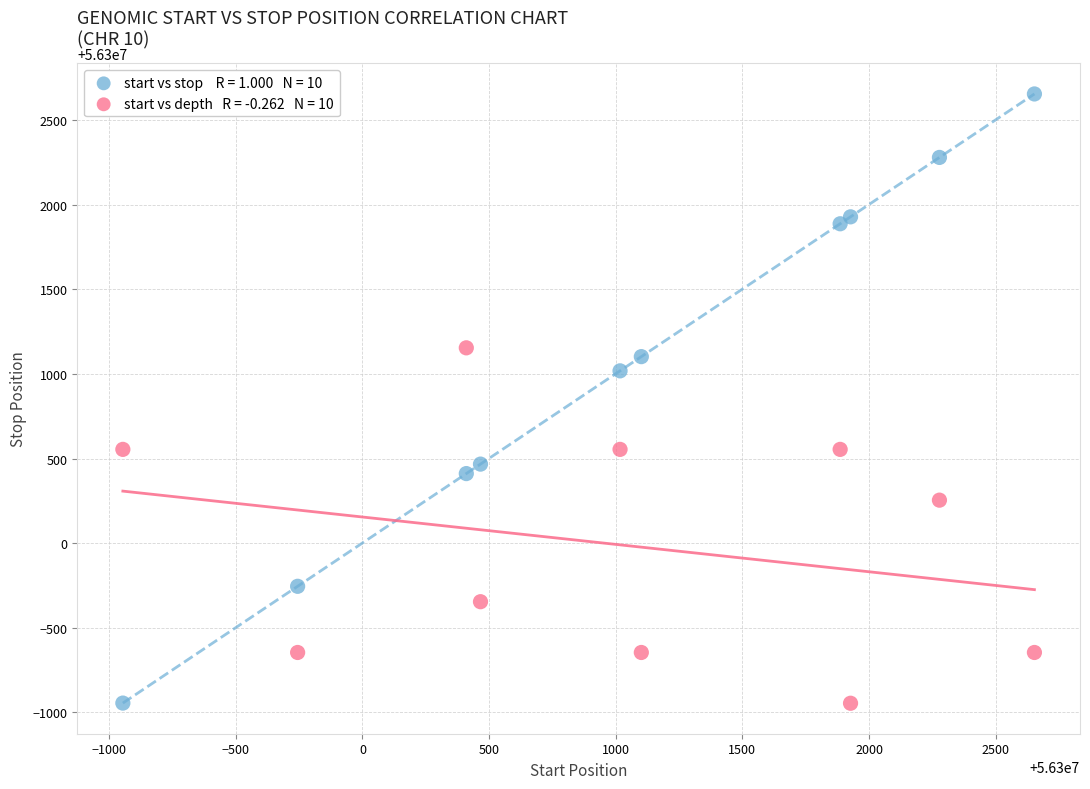

Across all series, what Y value is closest to 56300854?

56301018